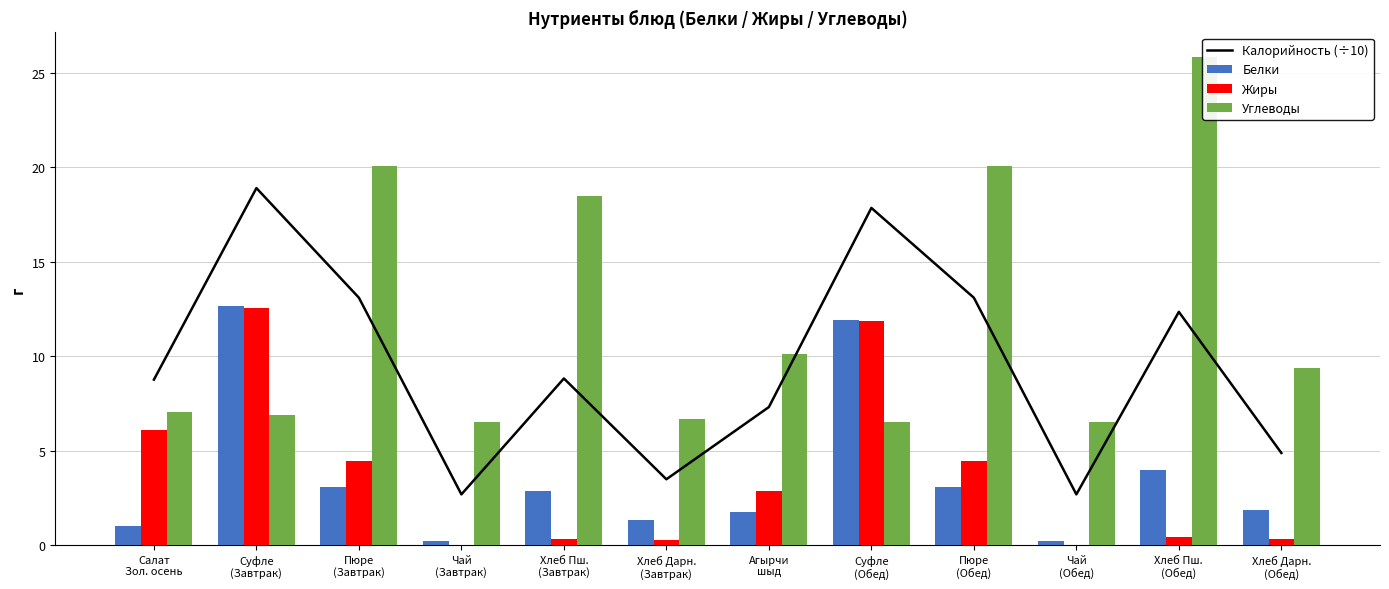

What is the value of the Белки bar at the 5th from the left?

2.9